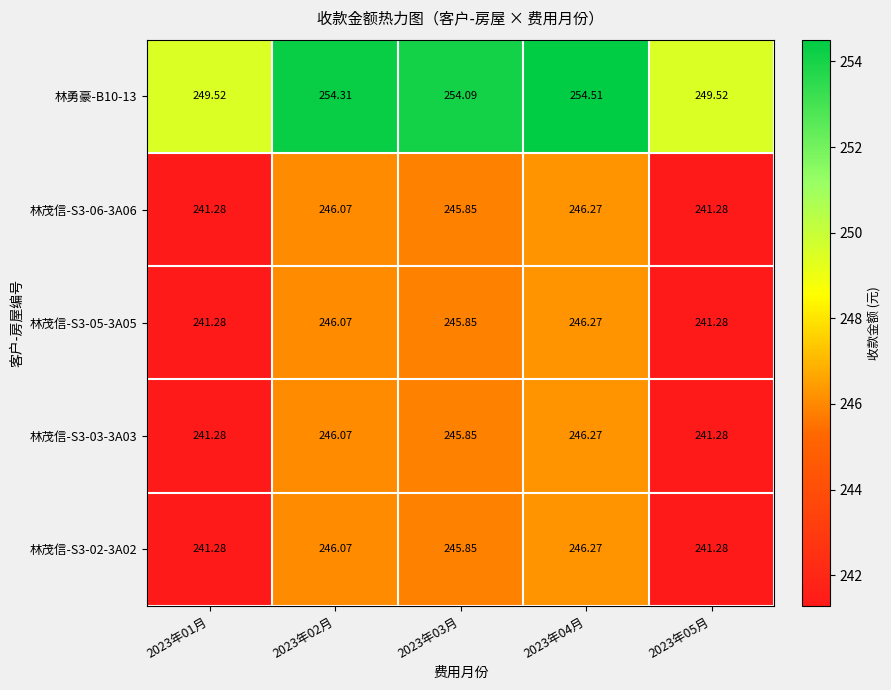

At which category is the sum across all series the highest?

2023年04月